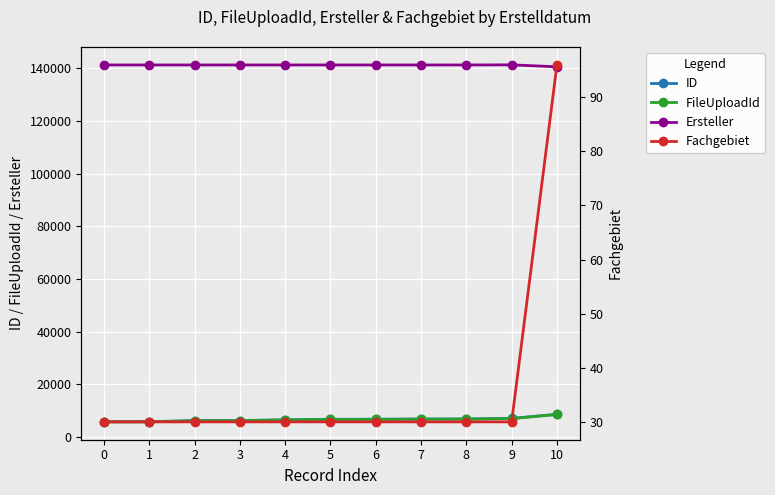

Which series has the largest total across all categories?

Ersteller